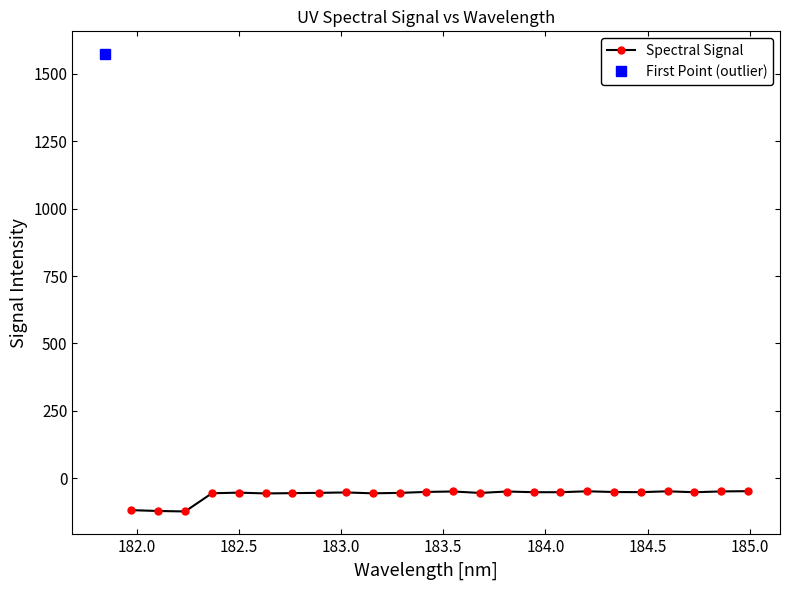

True or false: Spectral Signal has more than 2 interior local peaks.

True